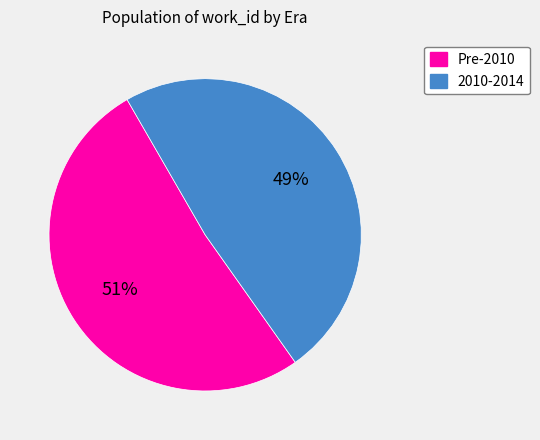

To the nearest percent, what is the average slice percentage?

50%